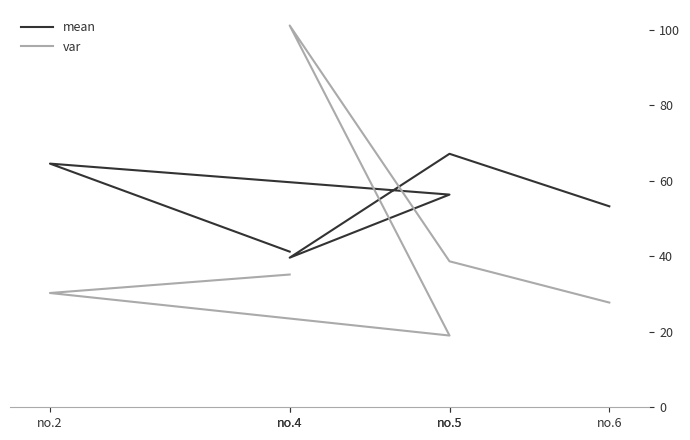

What is the sum of the var values at no.4 and no.5?

73.8